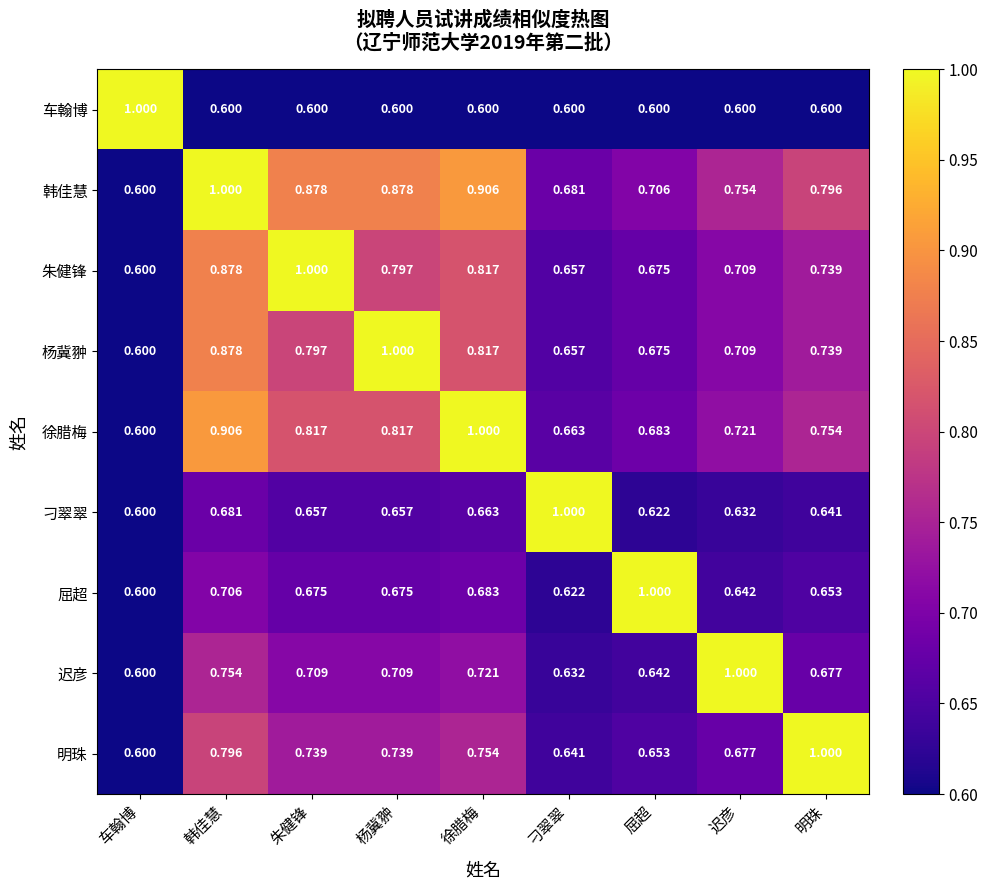

Is the value of 迟彦 at 徐腊梅 greater than the value of 刁翠翠 at 韩佳慧?

Yes